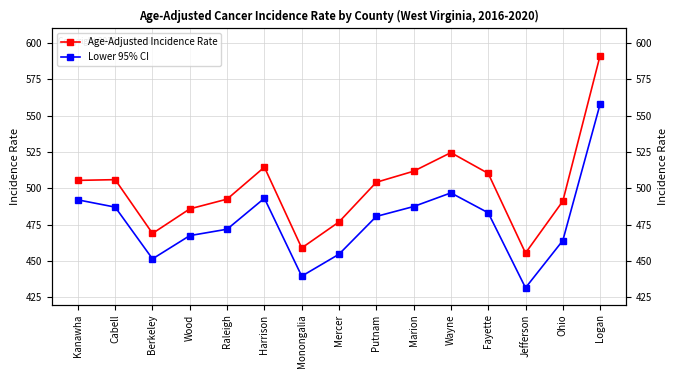

At which category does Lower 95% CI reach its first local peak?

Harrison